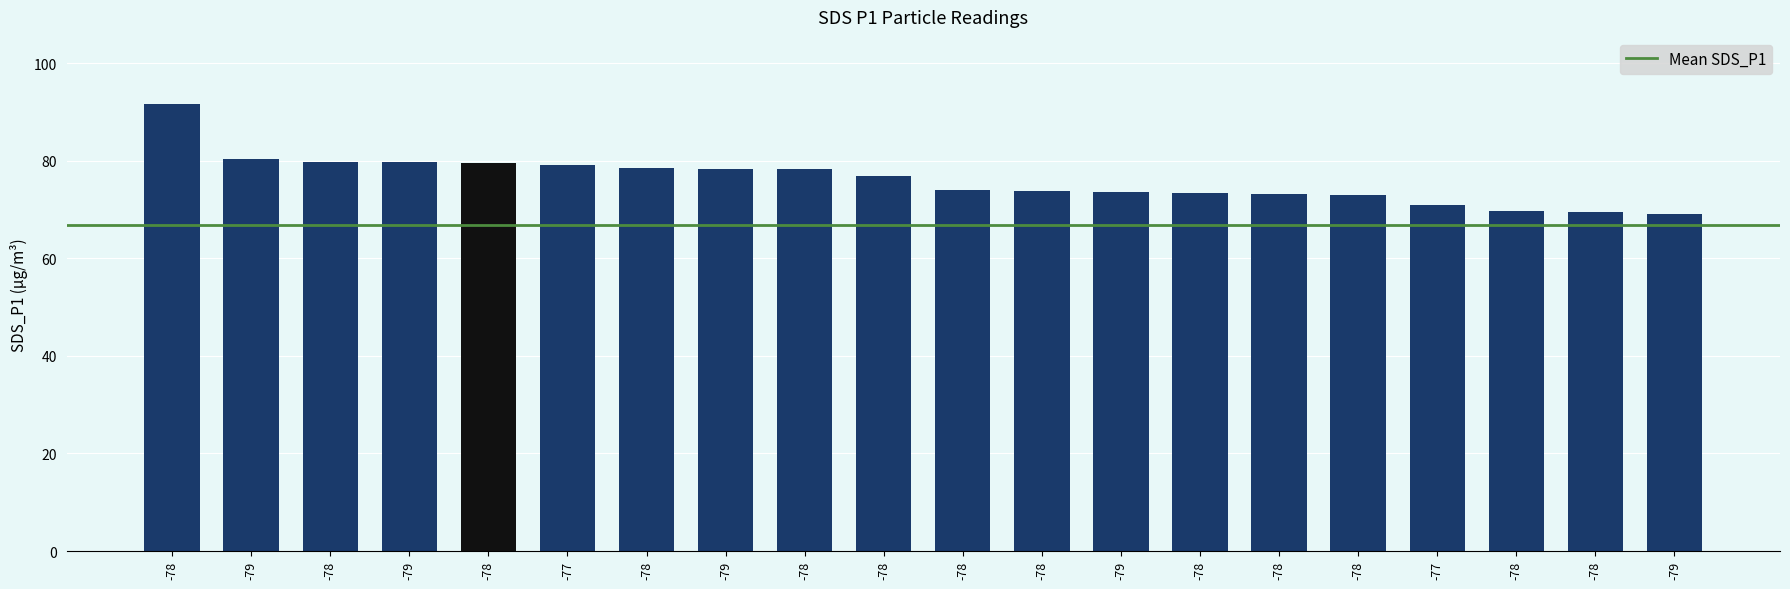

Reading left to right, extract all data points from this chart.

91.7	80.3	79.8	79.8	79.5	79.2	78.6	78.4	78.3	76.9	74.0	73.9	73.7	73.5	73.2	72.9	70.9	69.7	69.5	69.1